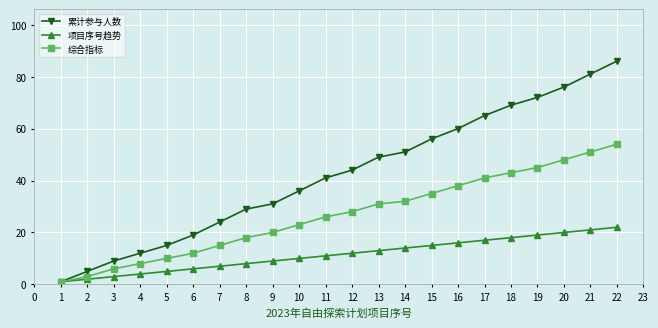

Is the value of 综合指标 at 15 greater than the value of 累计参与人数 at 22?

No